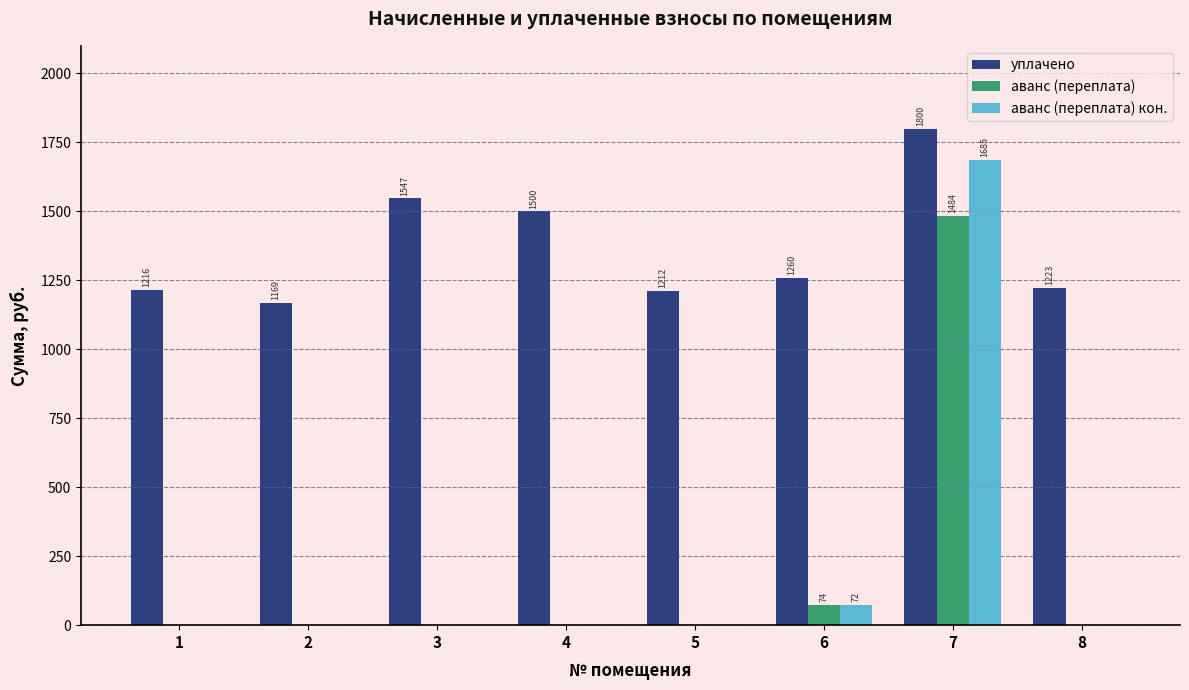

At which category does the chart reach its peak across all series?

7